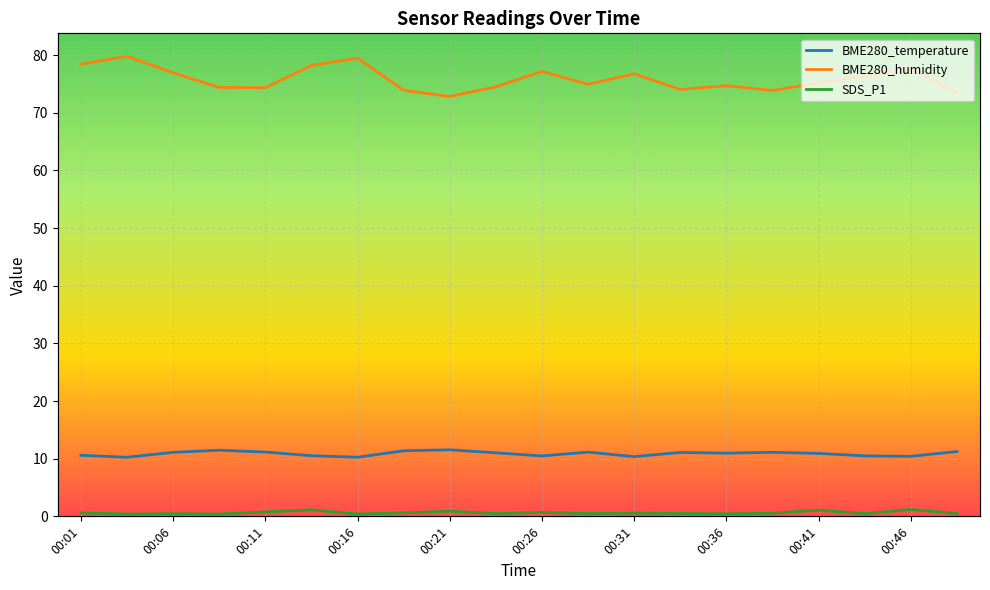

What is the highest value of the SDS_P1 series?

1.2